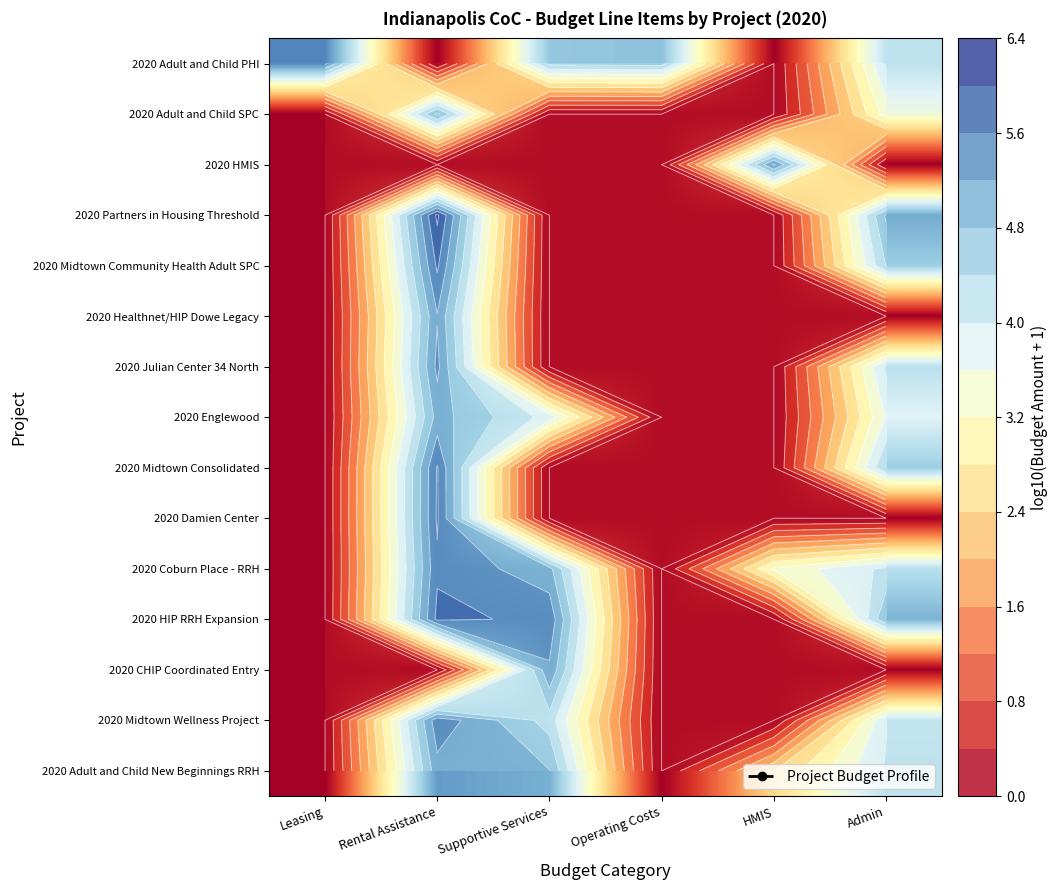

What is the approximate value of 2020 Midtown Wellness Project at Supportive Services?

4.2